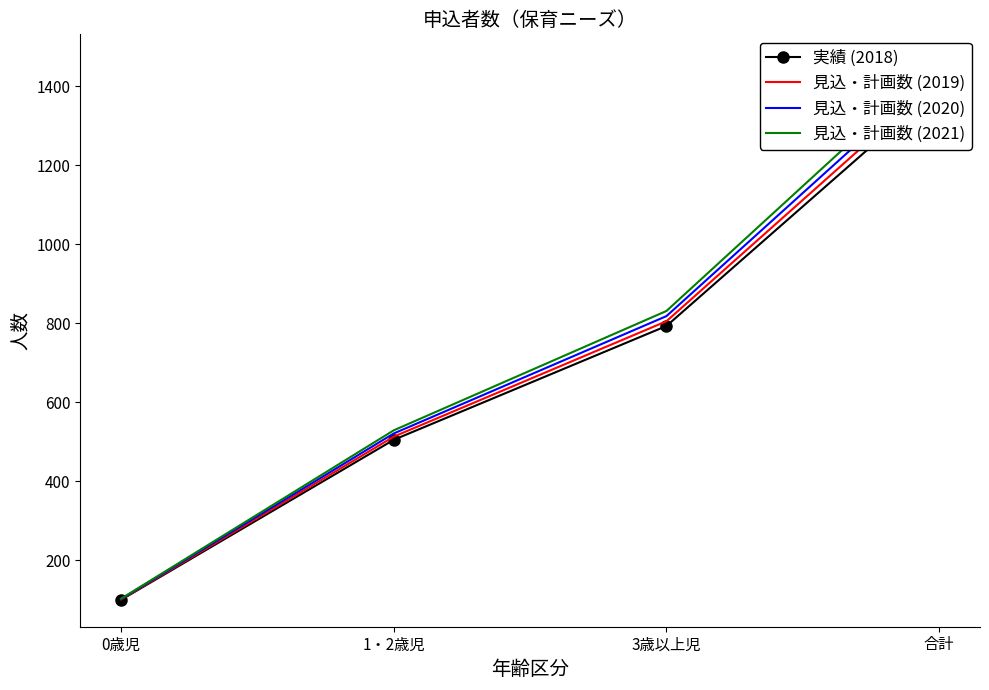

True or false: 見込・計画数 (2021) has more than 2 interior local peaks.

False